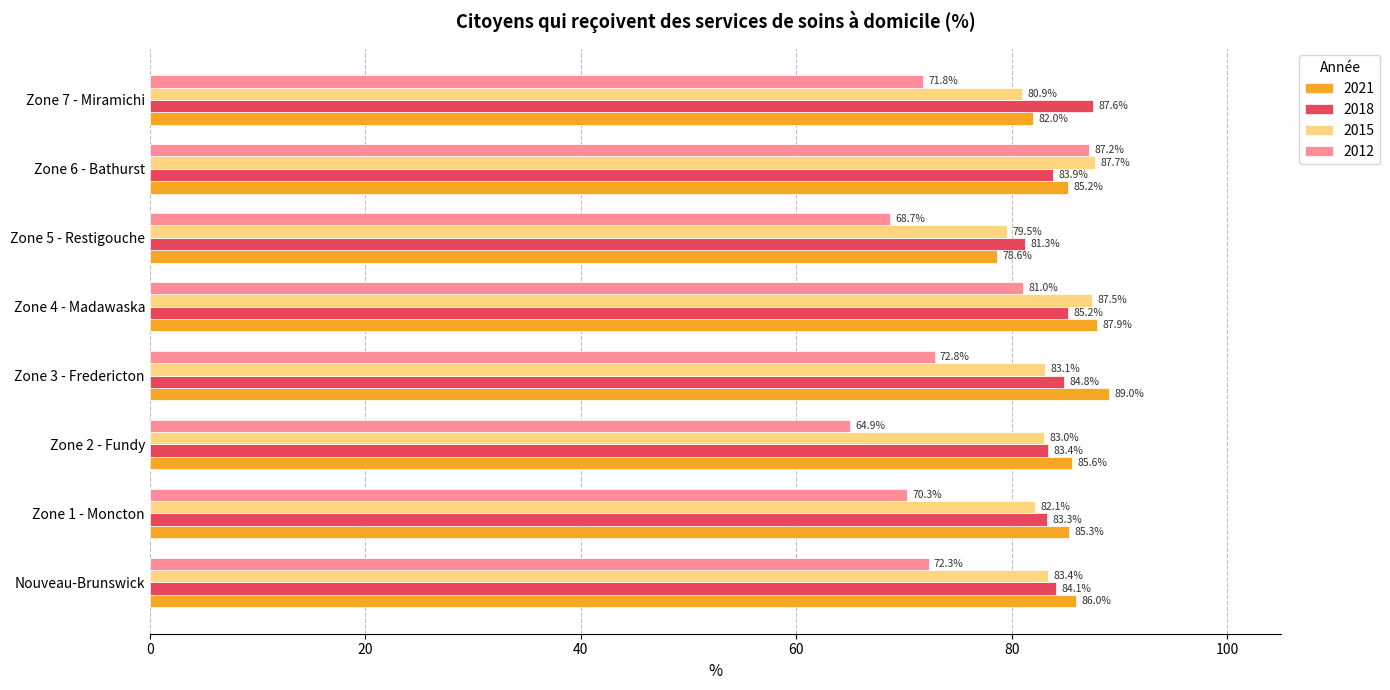

At Zone 2 - Fundy, list the series in order from smallest to largest.

2012, 2015, 2018, 2021